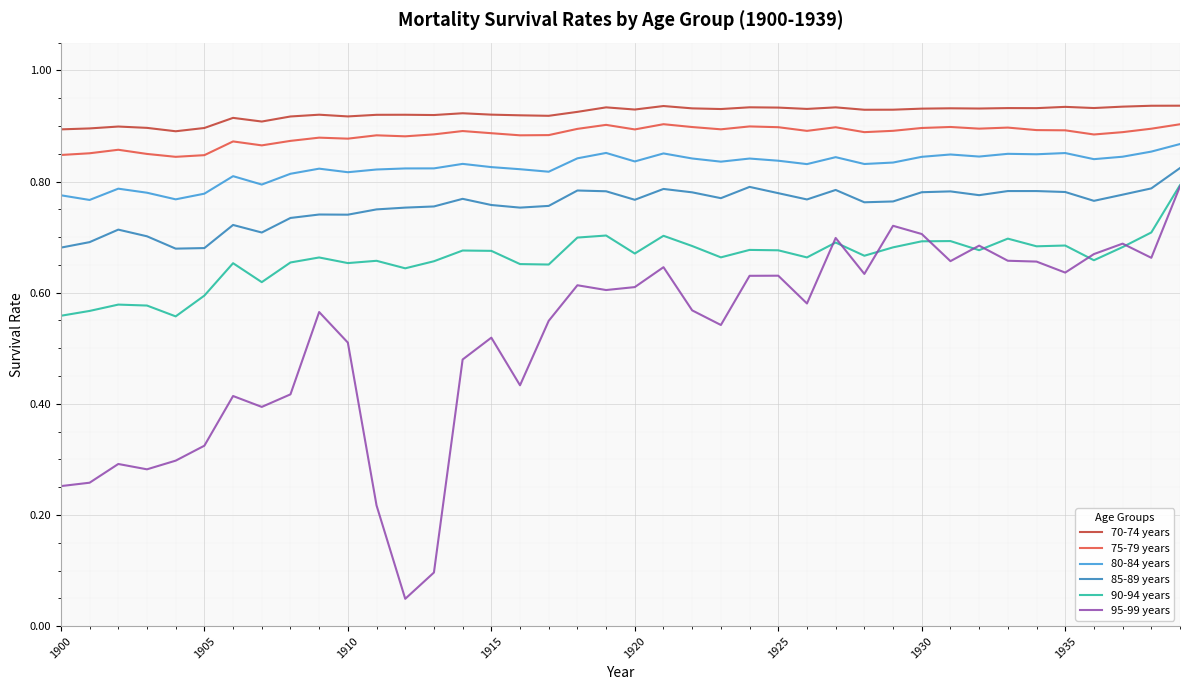

True or false: 85-89 years and 90-94 years intersect in this chart.

False